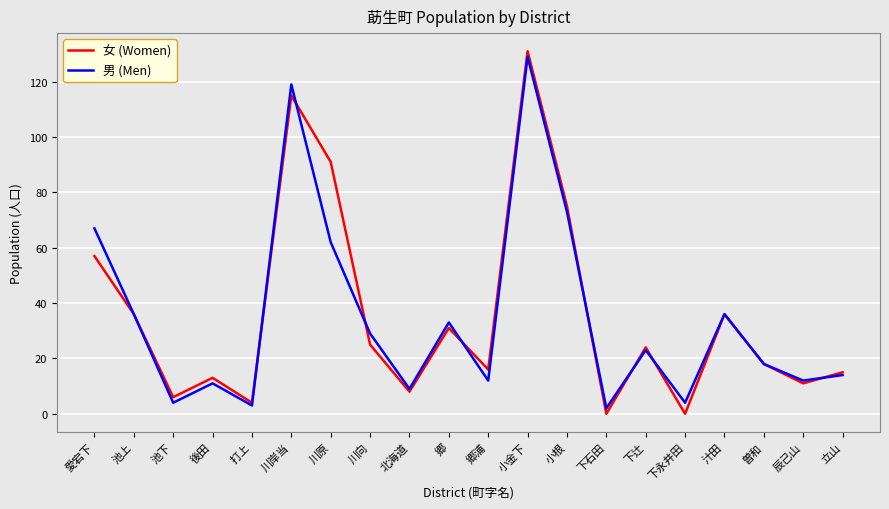

Reading right to left, what are all the values shown in this chart?

女 (Women): 立山=15	辰己山=11	曽和=18	汁田=36	下永井田=0	下辻=24	下石田=0	小根=75	小金下=131	郷浦=16	郷=31	北海道=8	川向=25	川原=91	川岸当=115	打上=4	後田=13	池下=6	池上=36	愛宕下=57
男 (Men): 立山=14	辰己山=12	曽和=18	汁田=36	下永井田=4	下辻=23	下石田=2	小根=73	小金下=129	郷浦=12	郷=33	北海道=9	川向=29	川原=62	川岸当=119	打上=3	後田=11	池下=4	池上=36	愛宕下=67